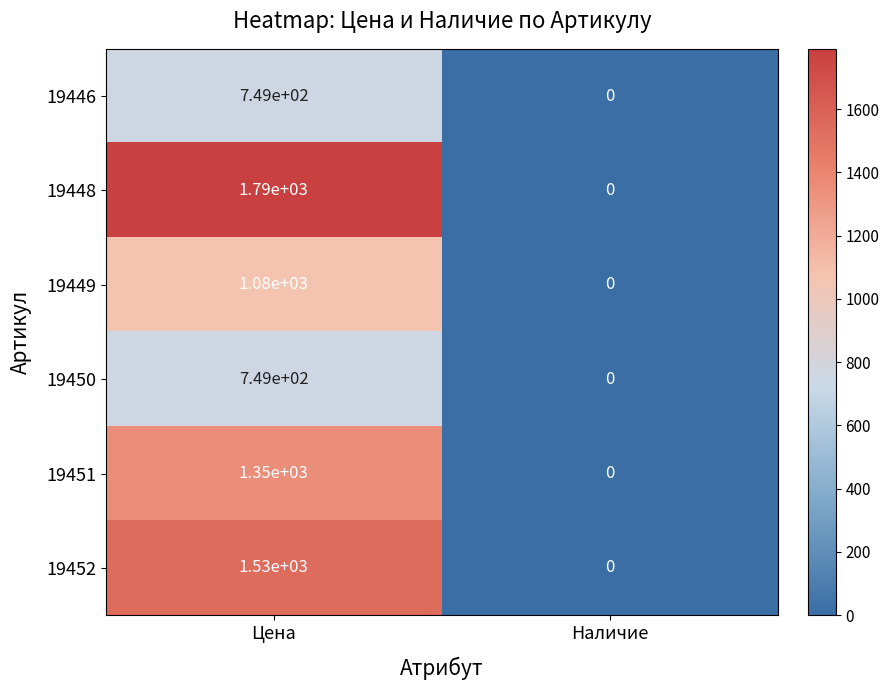

Which category has the highest value across all series?

Цена